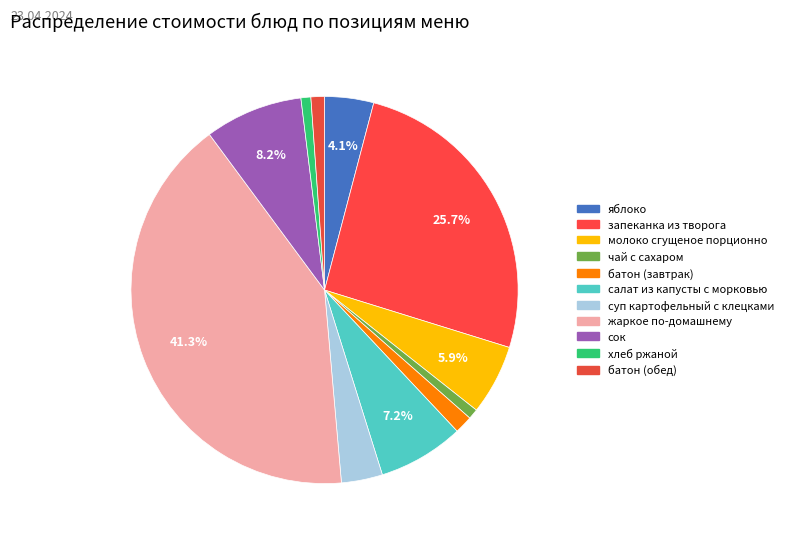

How many segments does this pie chart have?

11